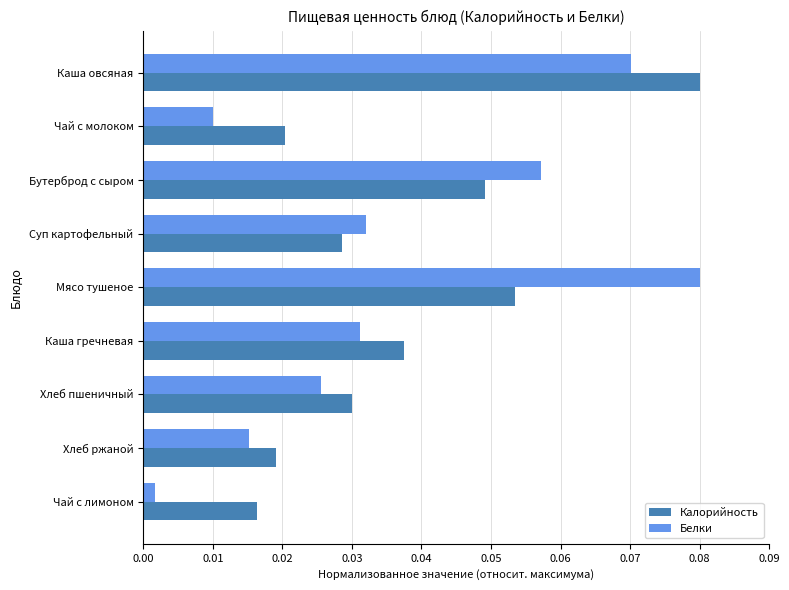

What is the sum of all Белки values?

0.3